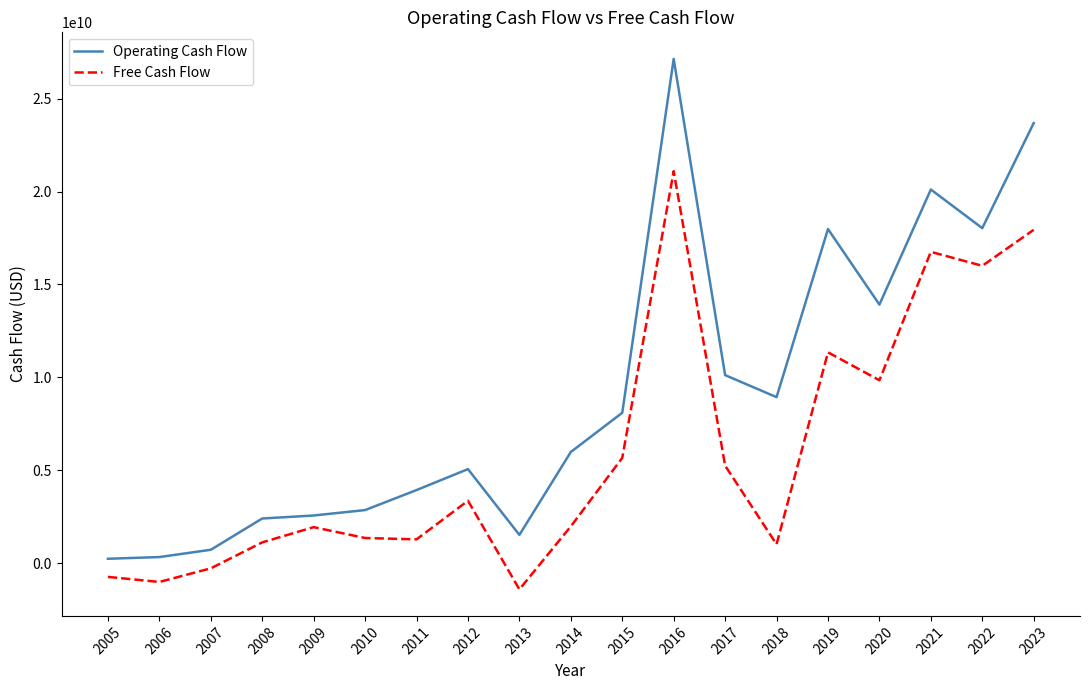

At which category does the chart reach its minimum across all series?

2013